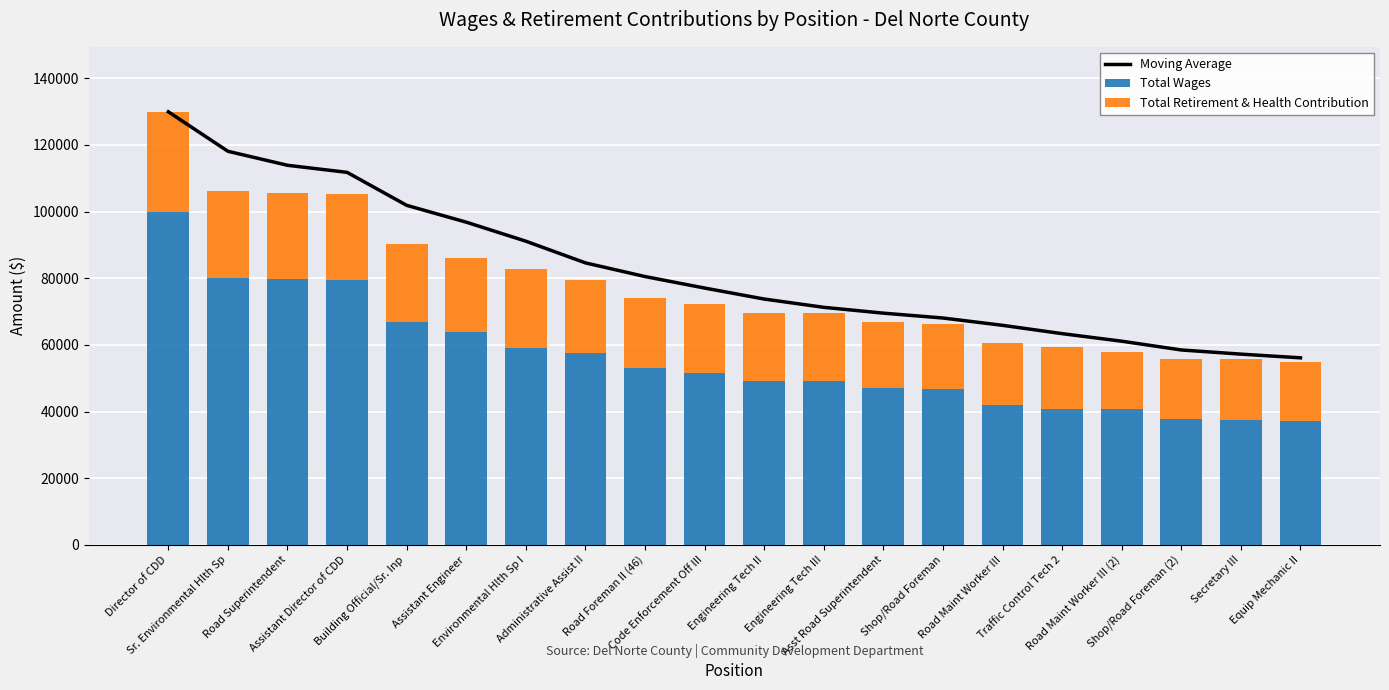

Rank the categories by Total Retirement & Health Contribution value from lowest to highest.

Road Maint Worker III (2), Equip Mechanic II, Secretary III, Shop/Road Foreman (2), Road Maint Worker III, Traffic Control Tech 2, Shop/Road Foreman, Asst Road Superintendent, Engineering Tech II, Engineering Tech III, Code Enforcement Off III, Road Foreman II (46), Administrative Assist II, Assistant Engineer, Building Official/Sr. Inp, Environmental Hlth Sp I, Road Superintendent, Assistant Director of CDD, Sr. Environmental Hlth Sp, Director of CDD